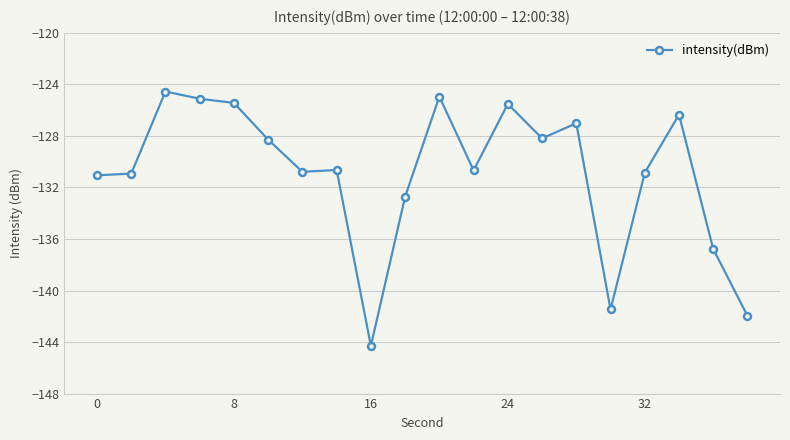

Does the chart display data point markers on the line(s)?

Yes